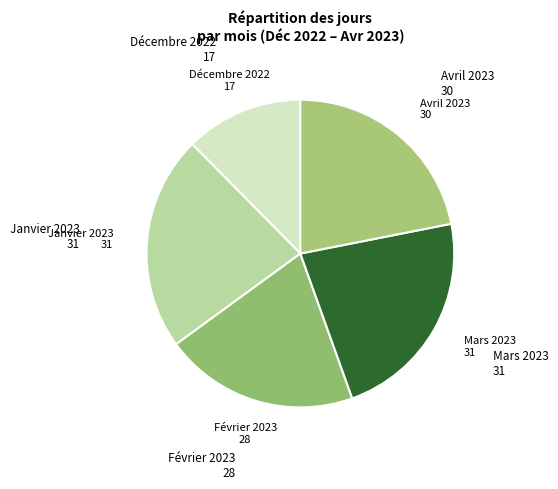

To the nearest percent, what is the difference between the largest and smallest slice percentages?

10%